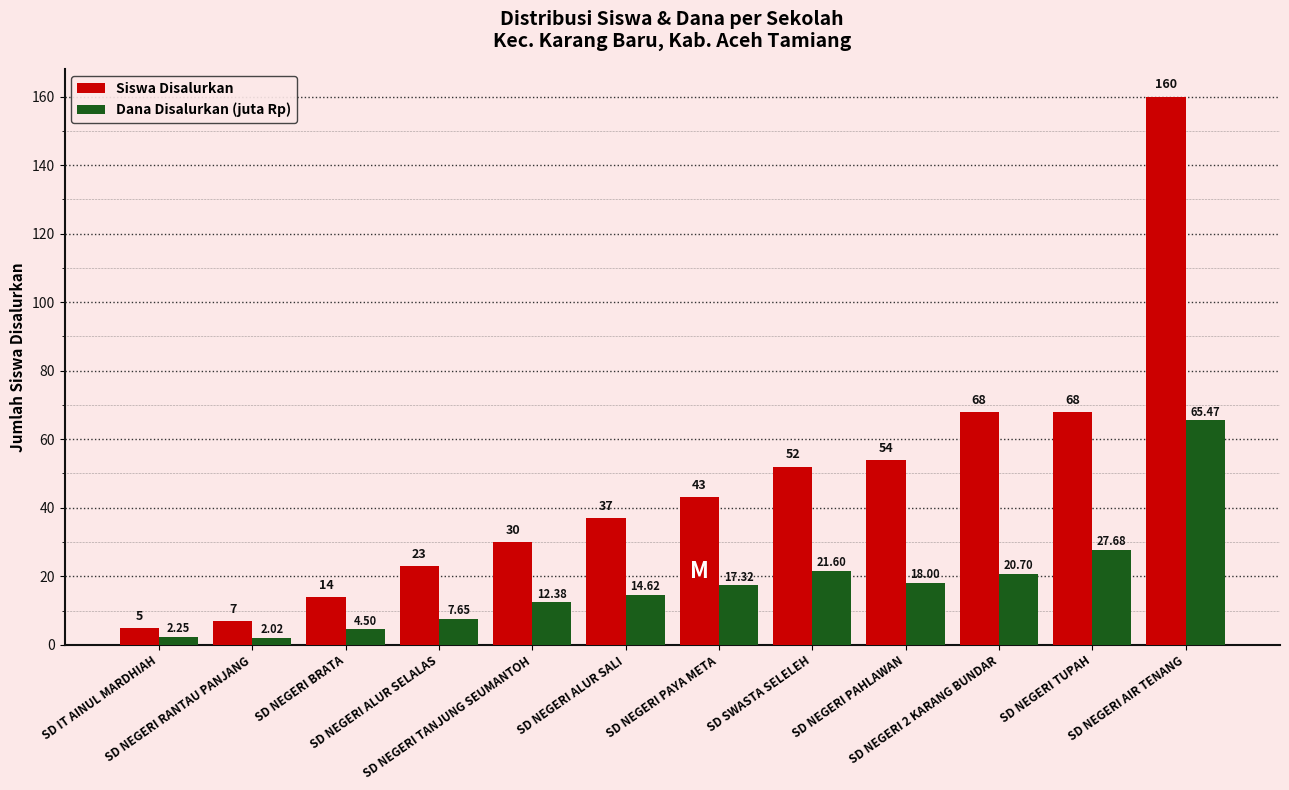

List the series in order of their peak value, highest first.

Siswa Disalurkan, Dana Disalurkan (juta Rp)